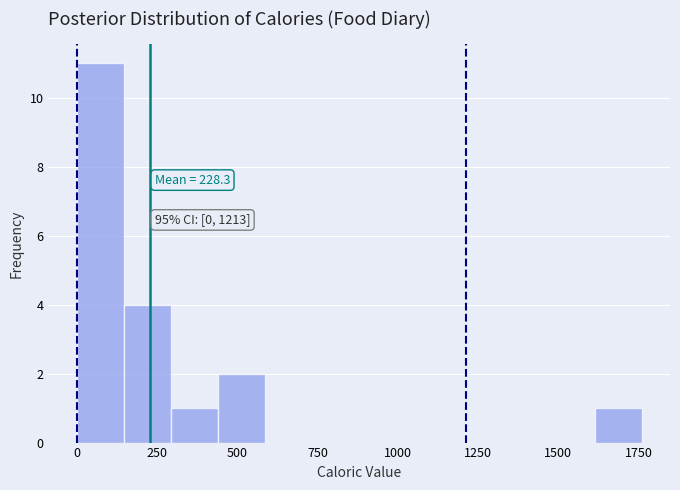

Around what value on the x-axis is the tallest bar? Give the approximate position of its centre, as read against the axis.

50